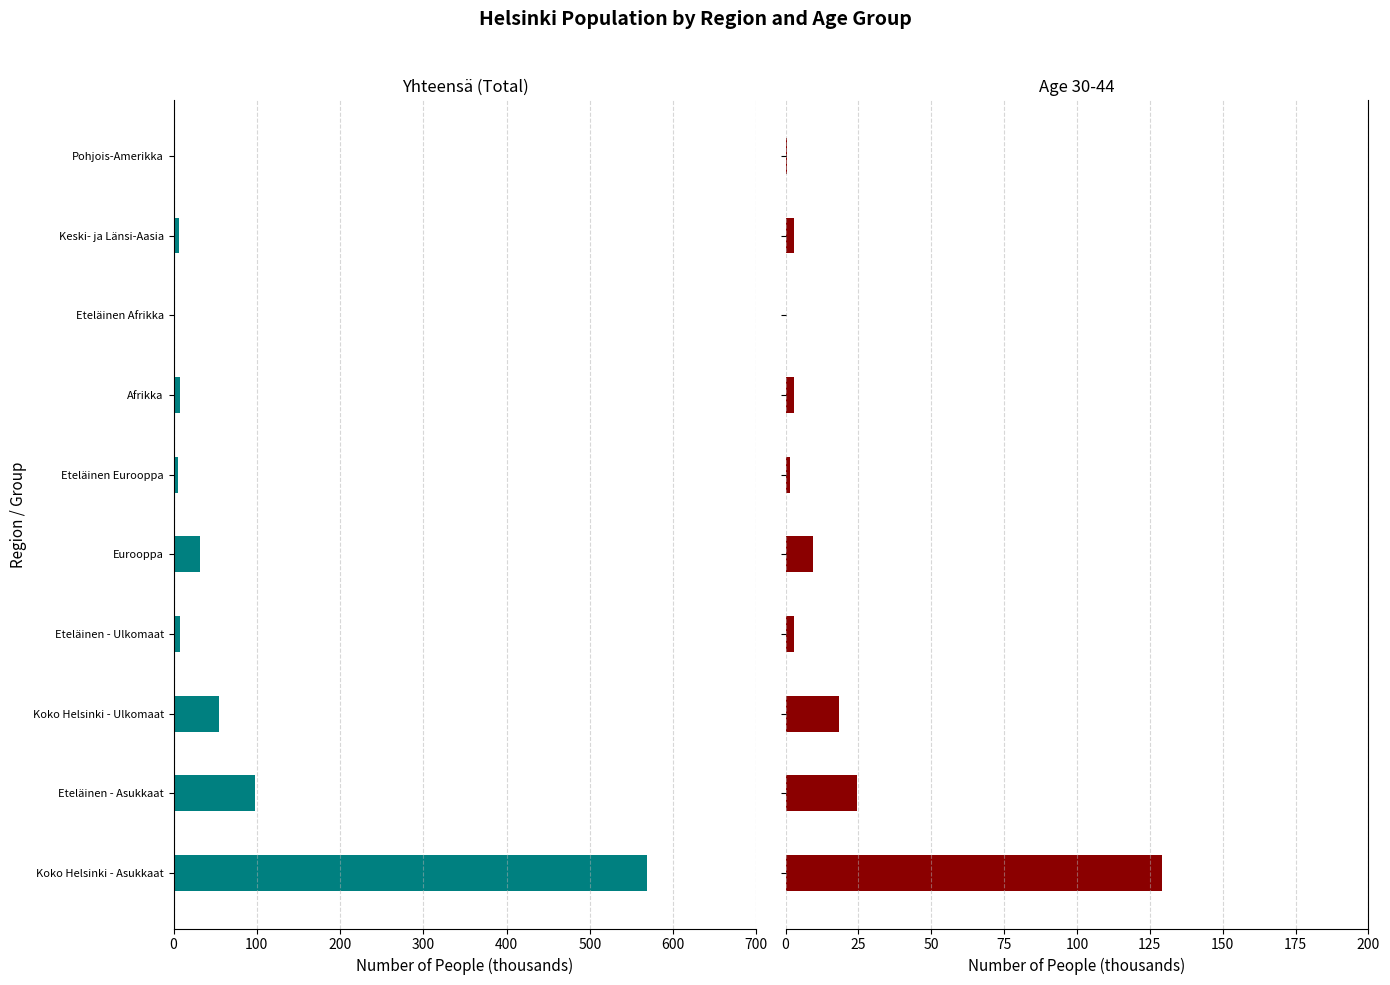

Does the chart contain stacked bars?

No